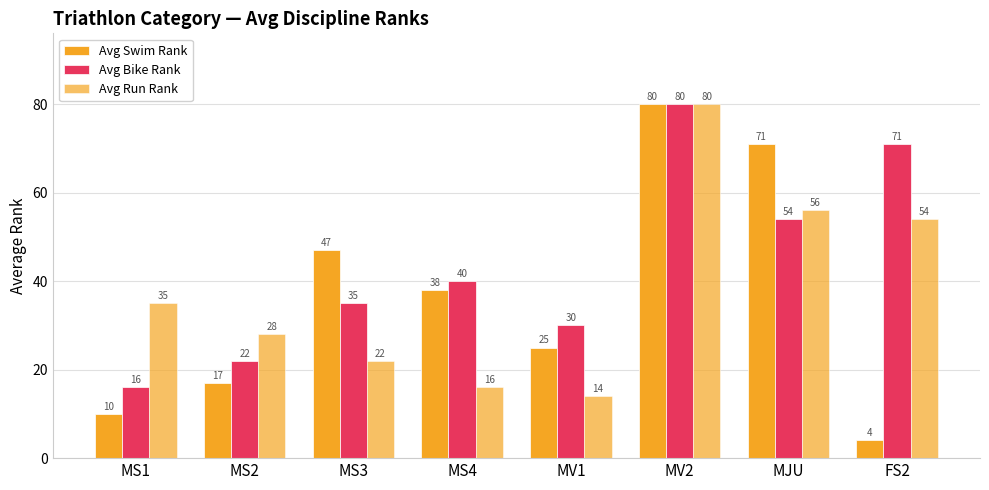

What is the total value across all series at MV2?

240